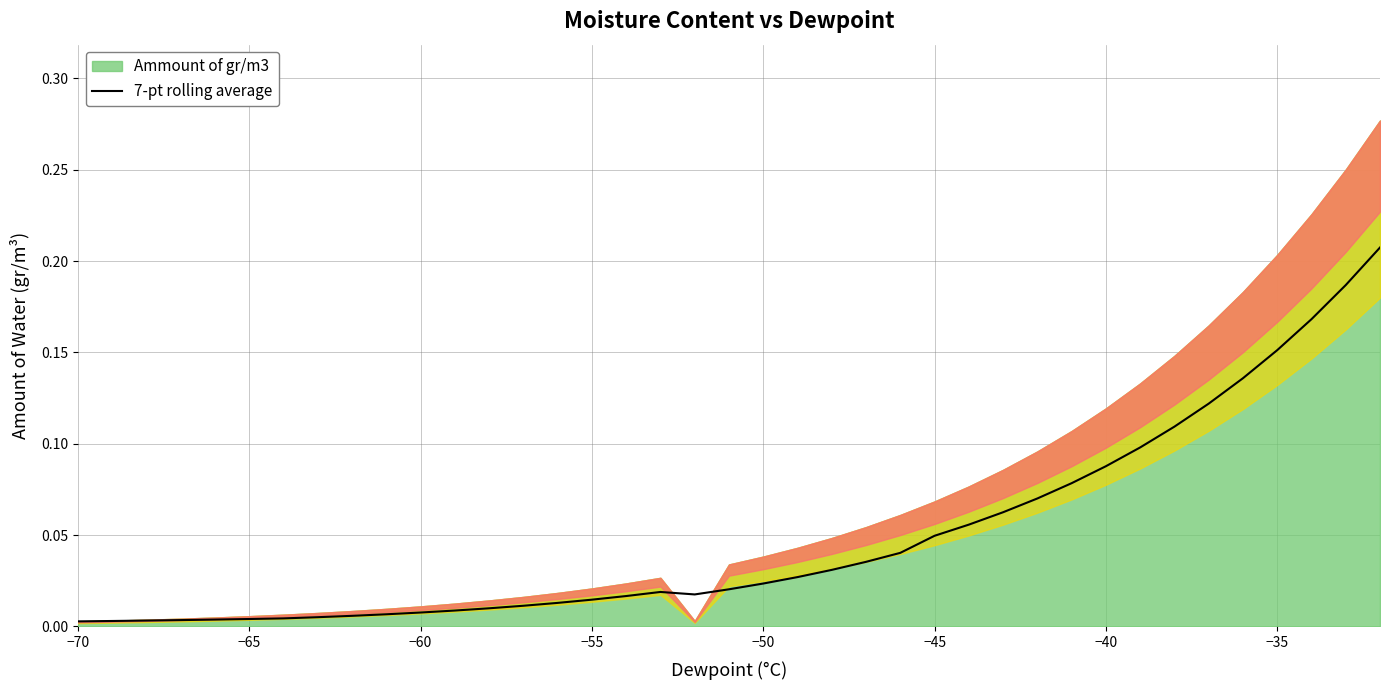

Count the number of categories in the chart.

39